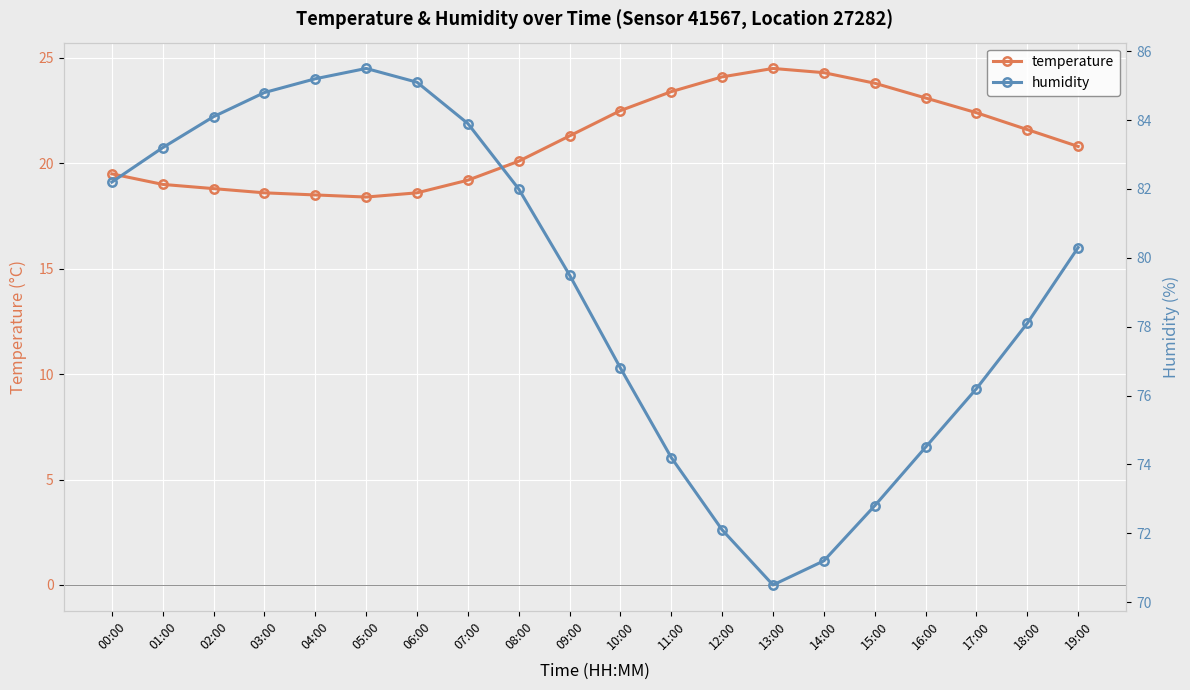

What is the lowest value of the temperature series?

18.4